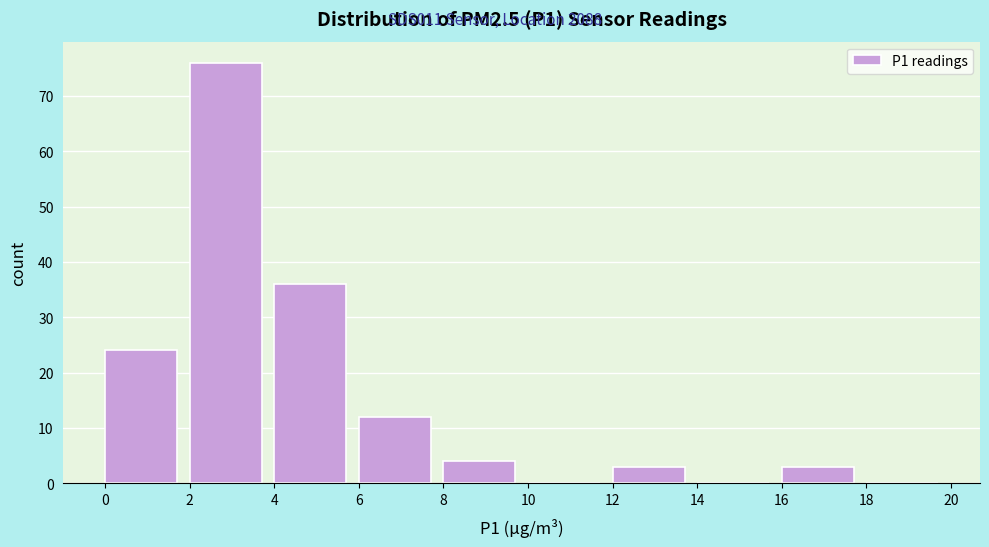

Reading left to right, list every bar in this chart as the range it spans on the x-axis followed by its height. The values are not printed on the chart, so give them approximately, as read against the axis.

0 to 2: 24
2 to 4: 76
4 to 6: 36
6 to 8: 12
8 to 10: 4
10 to 12: 0
12 to 14: 3
14 to 16: 0
16 to 18: 3
18 to 20: 0